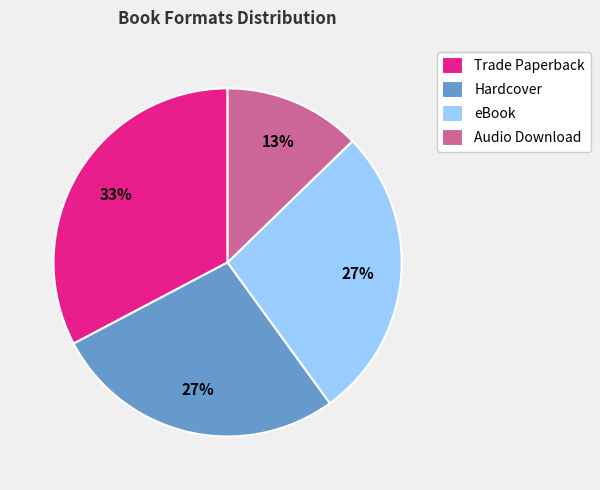

Approximately how many times larger is the value at Trade Paperback compared to eBook?

1.2